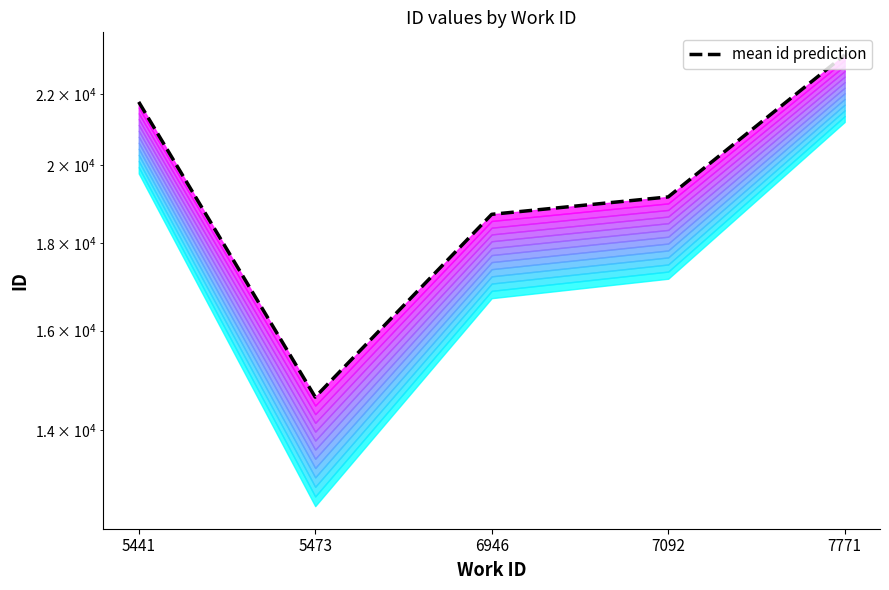

At which category does the chart reach its minimum across all series?

5473